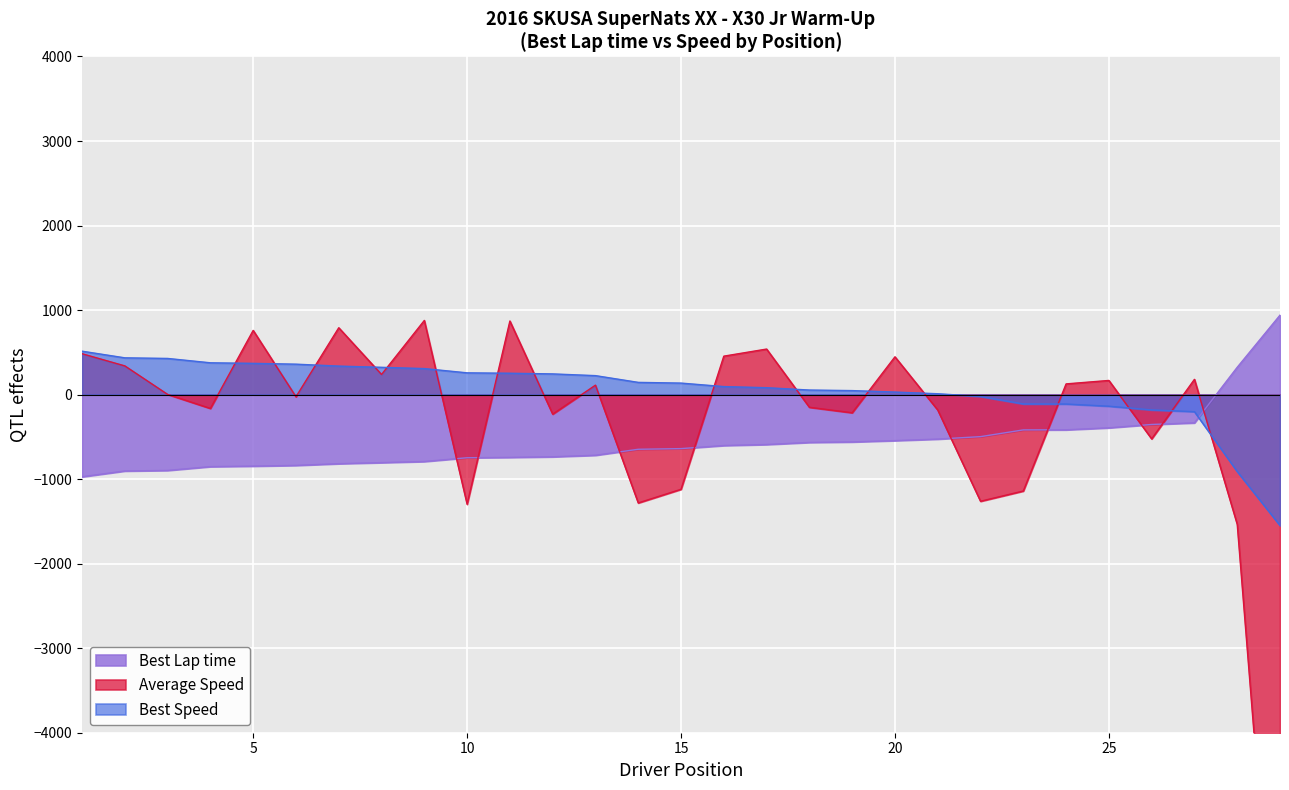

Which series changed the most between Bianca Bustamante and Logan Calderwood?

Average Speed